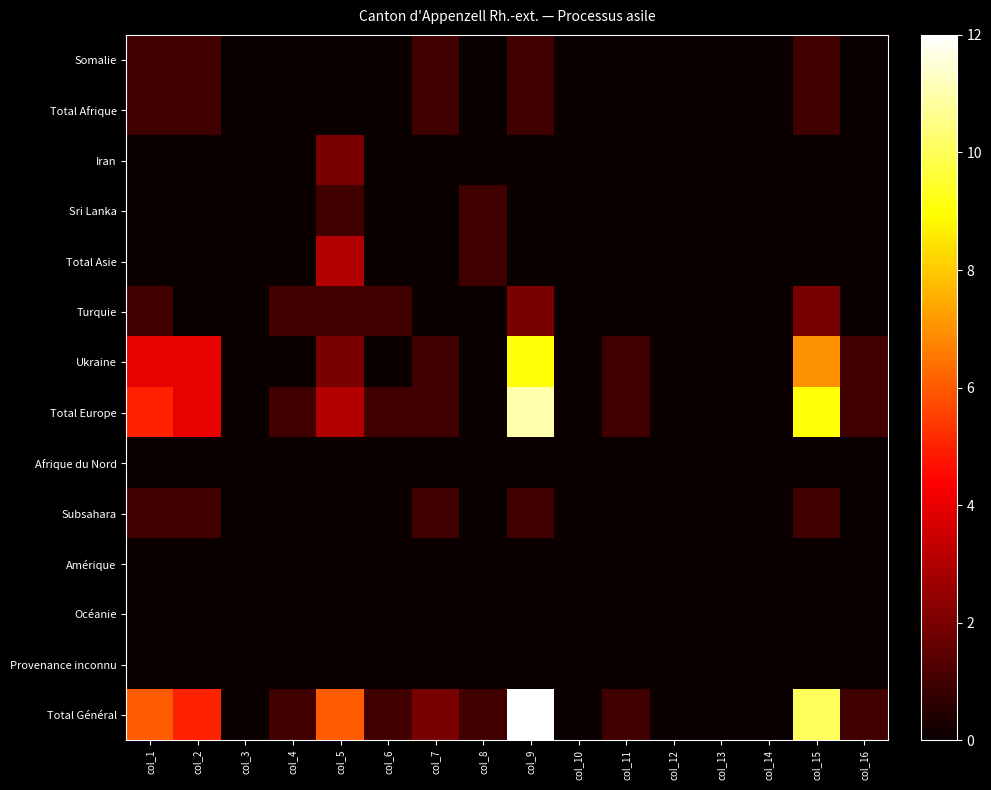

Between col_1 and col_11, which is larger?

col_1